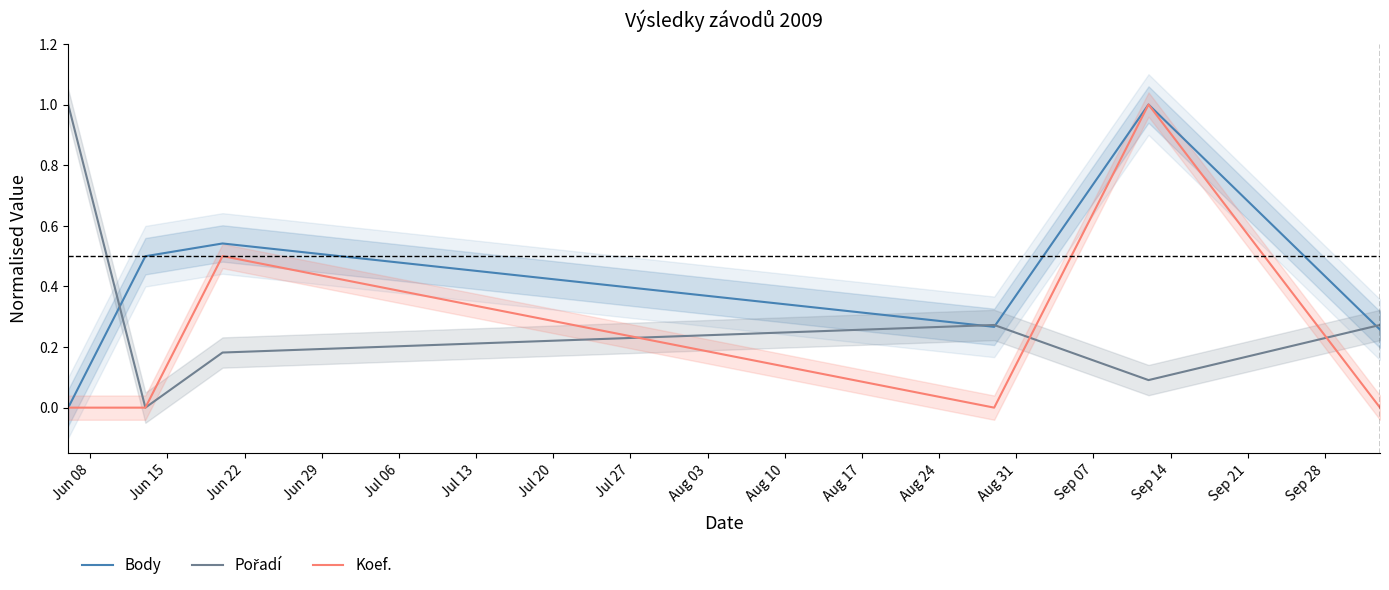

What are all the series names shown in the legend?

Body, Pořadí, Koef.